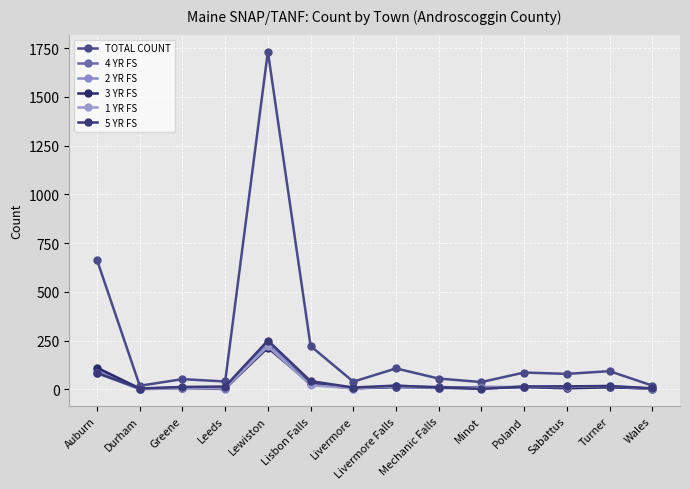

At which label is 2 YR FS closest to 115?

Auburn